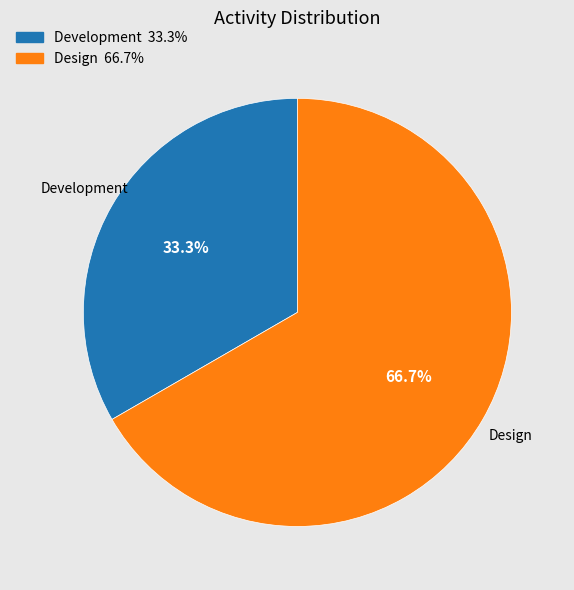

To the nearest percent, what percentage of the pie is Design?

67%